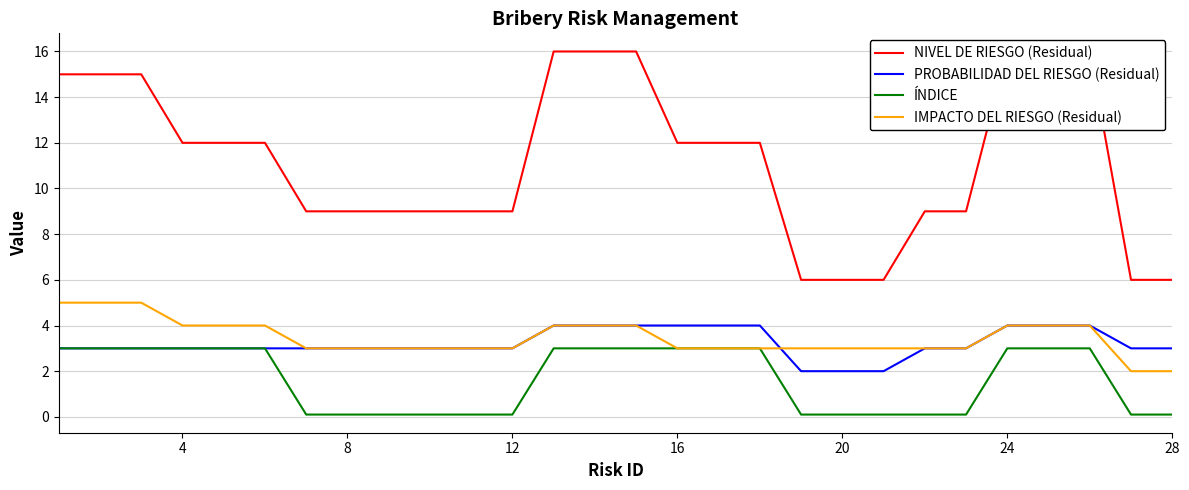

What is the highest value of the PROBABILIDAD DEL RIESGO (Residual) series?

4.0